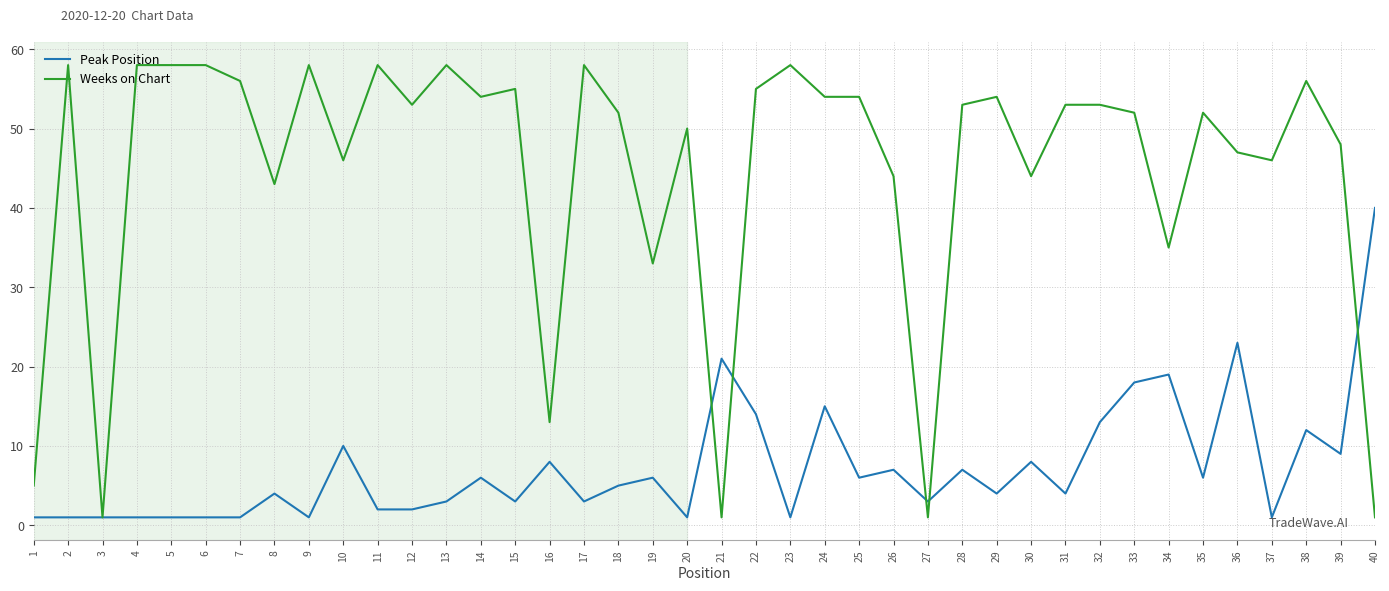

What is the approximate value of Peak Position at 5?

1